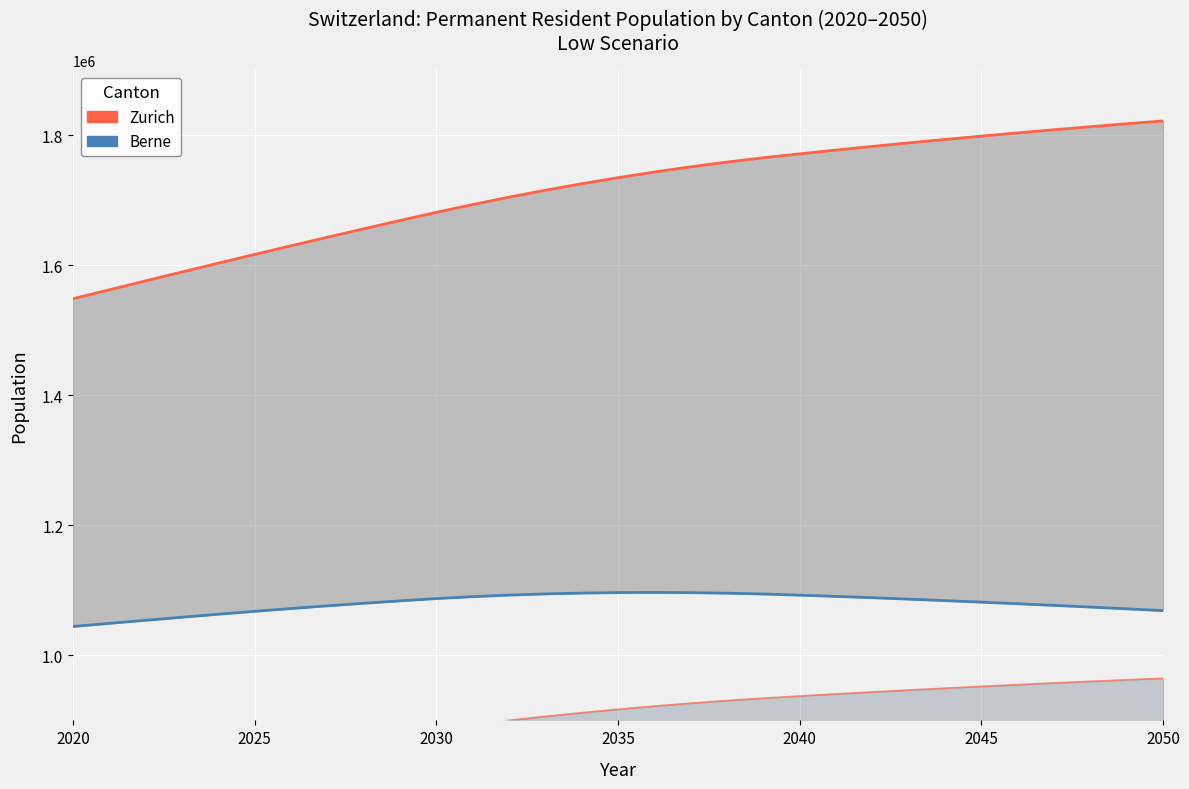

Does the chart display data point markers on the line(s)?

No